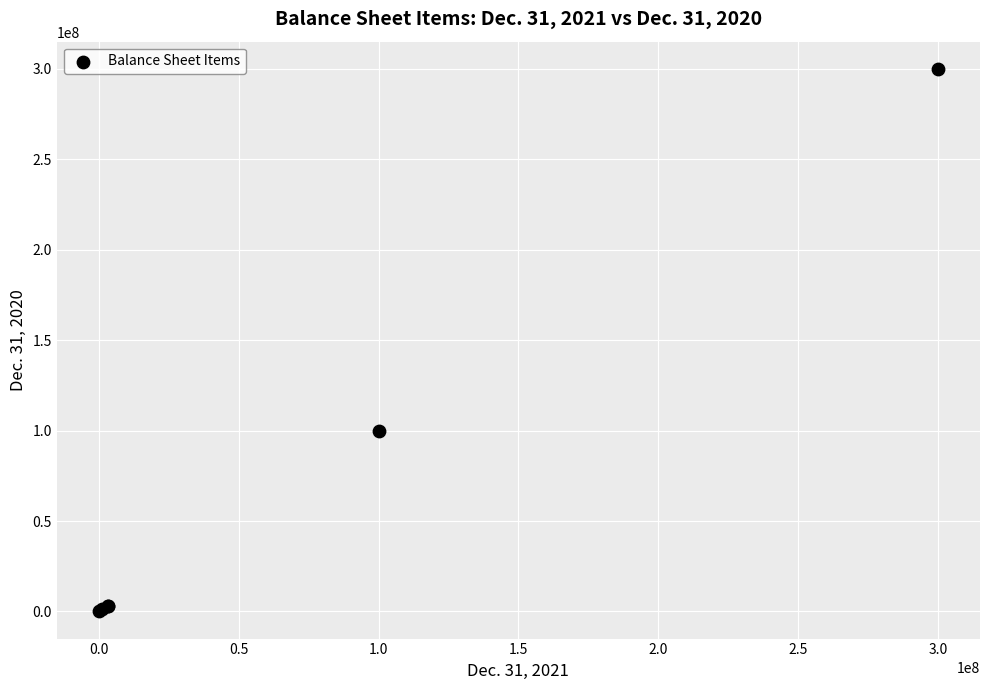

What Y value in the scatter plot is closest to 150000005?

100000000.0